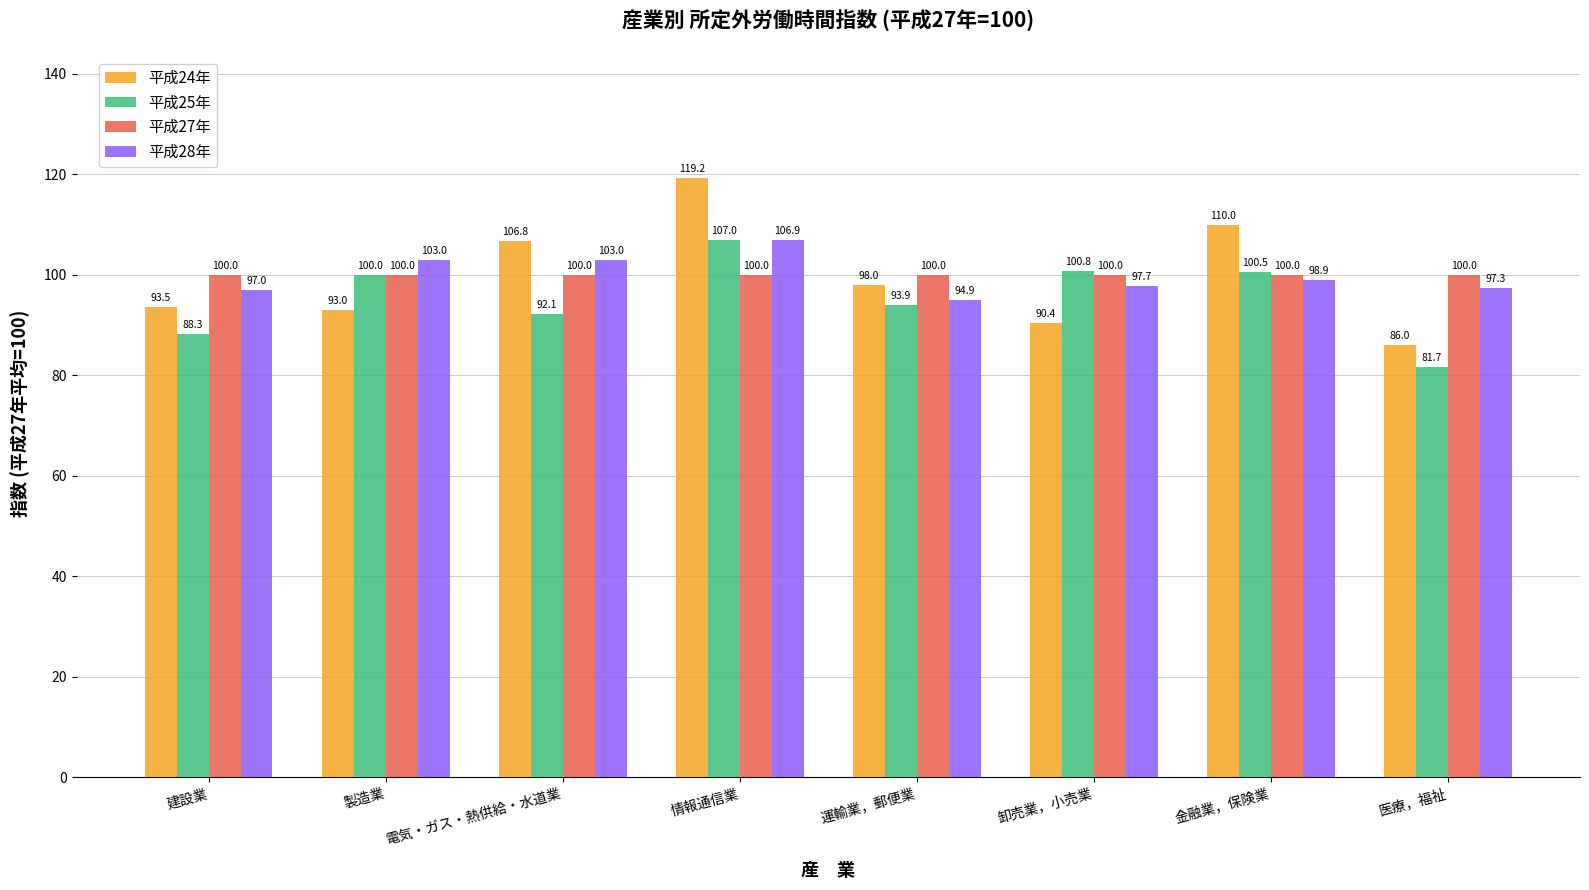

Count the number of data series in this chart.

4